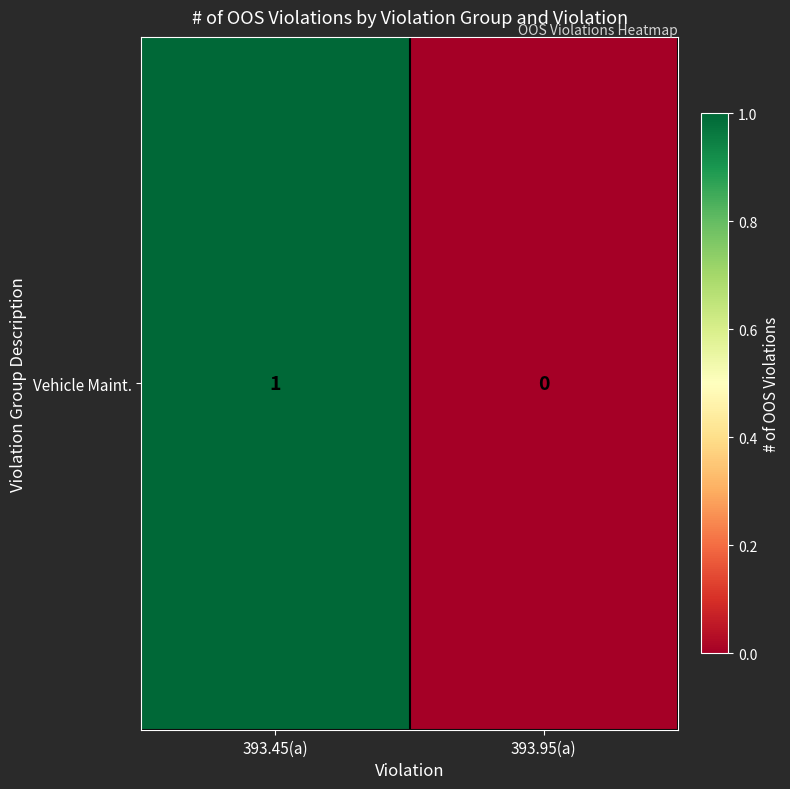

Which category has the highest value across all series?

393.45(a)